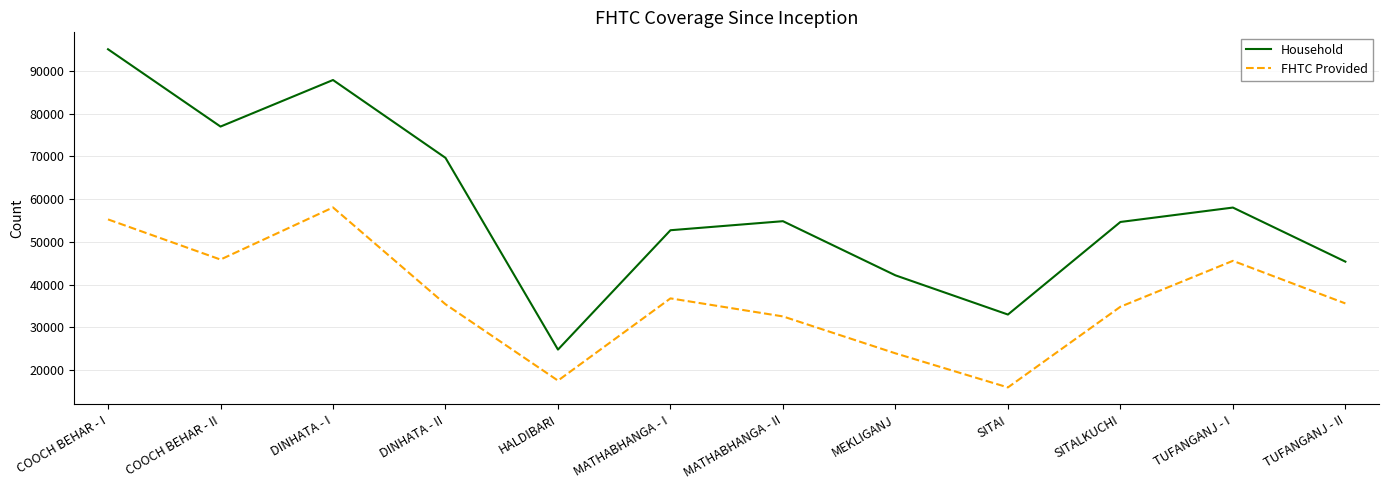

The Household series shows 45357 at TUFANGANJ - II. True or false?

True